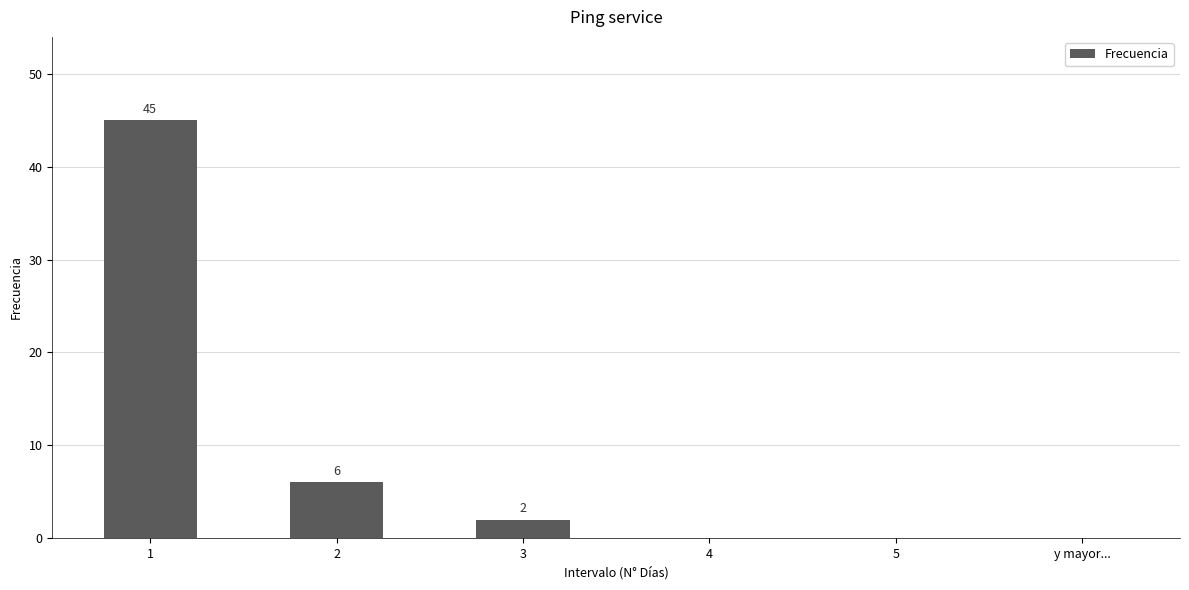

Are the bars grouped side by side (vs. stacked)?

No